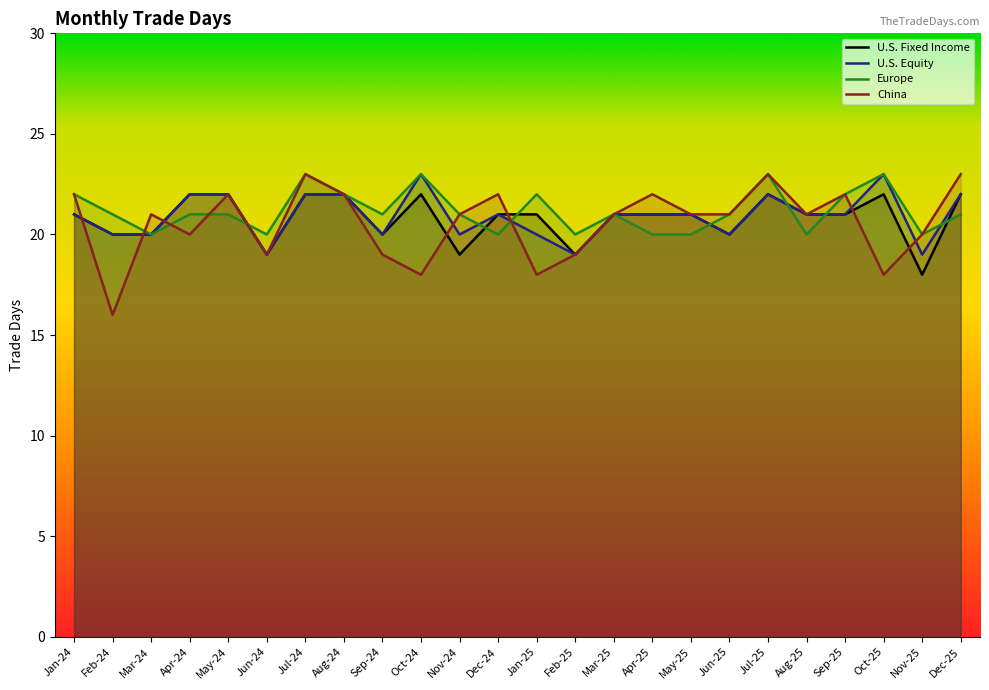

True or false: U.S. Equity has a value of 22 at Apr-24.

True